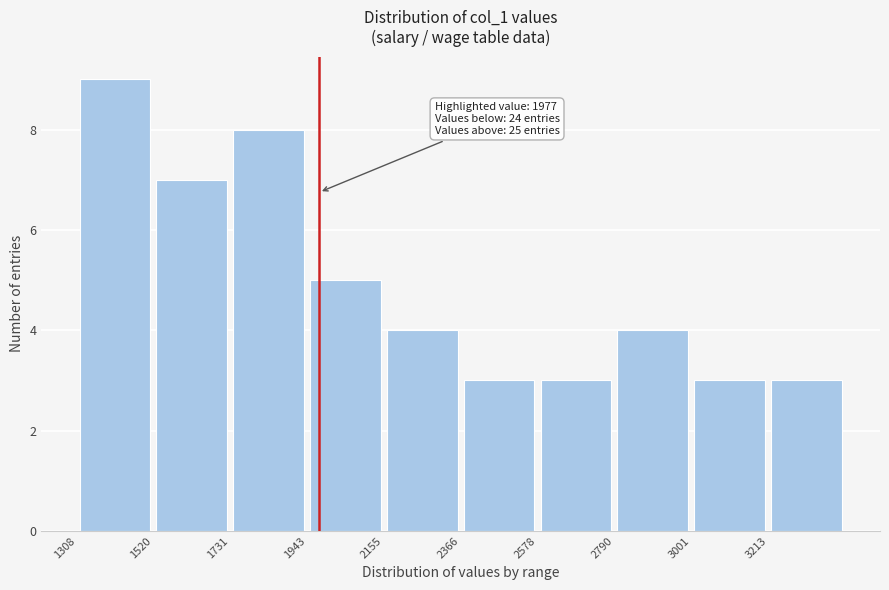

Which range on the x-axis has the tallest bar?

1300 to 1500